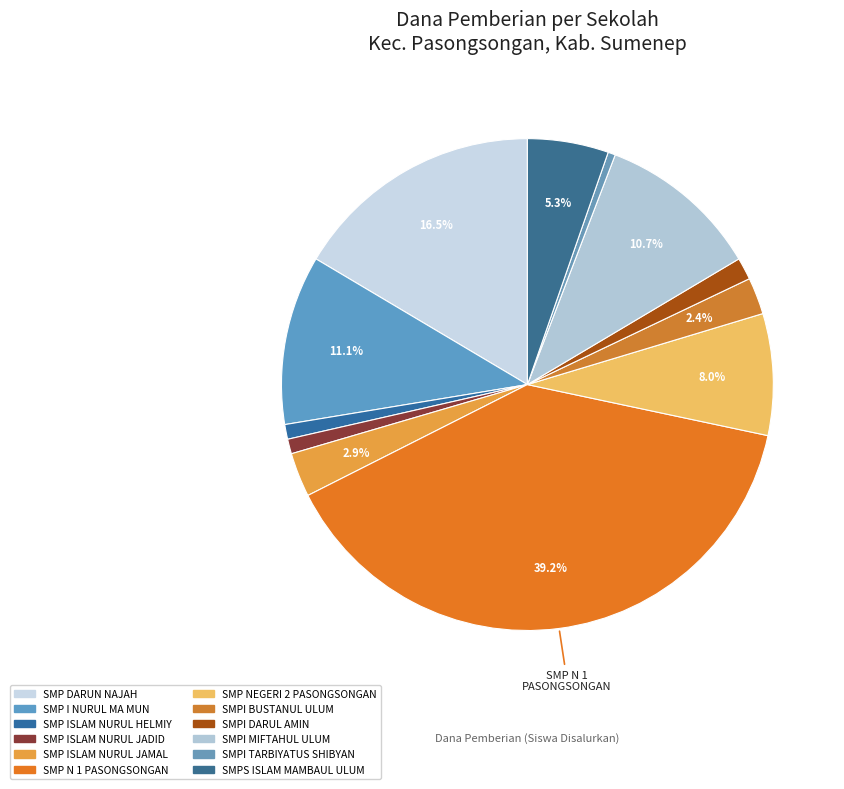

How many segments does this pie chart have?

12